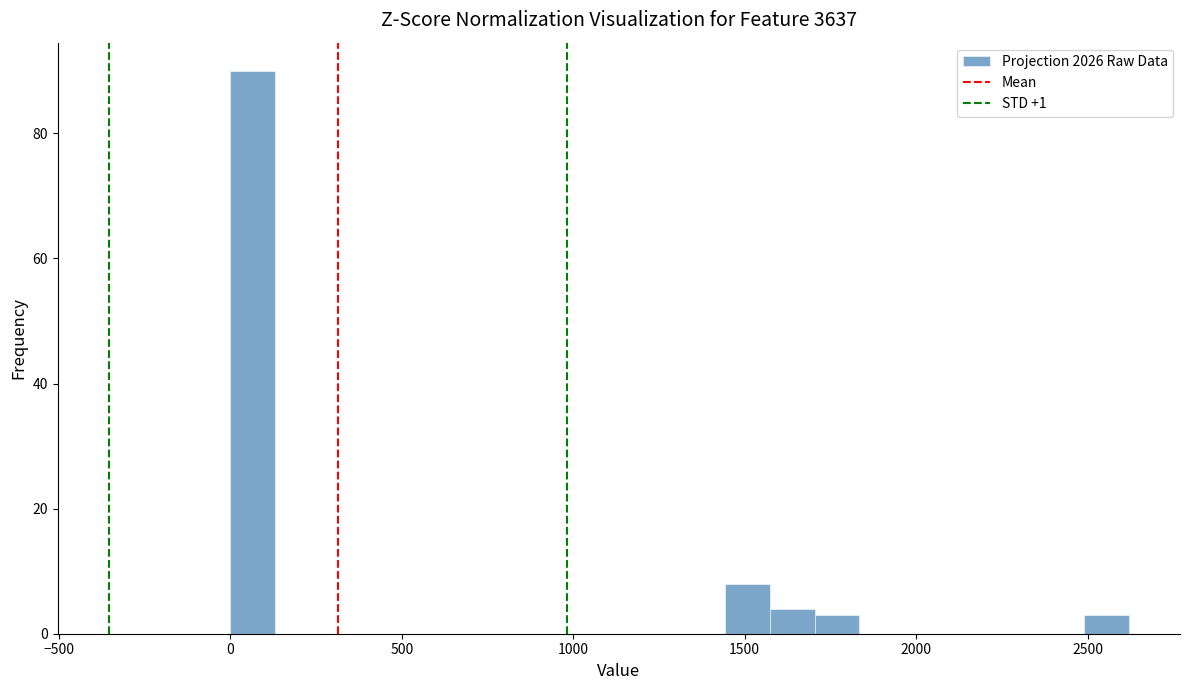

Around what value on the x-axis is the tallest bar? Give the approximate position of its centre, as read against the axis.

50